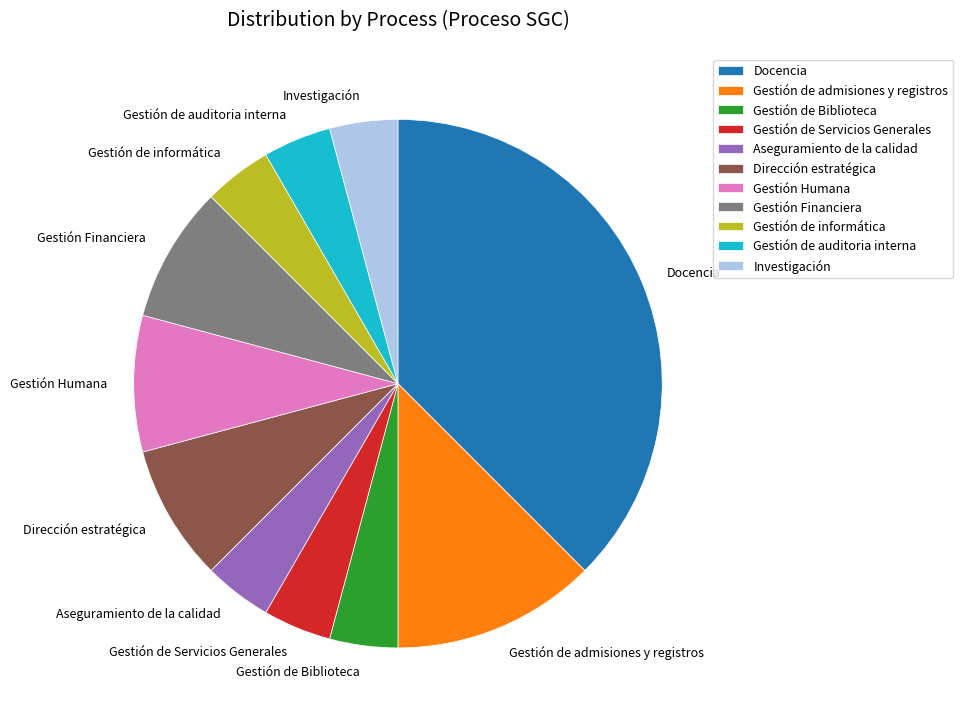

The Investigación slice represents 15% of the pie. True or false?

False